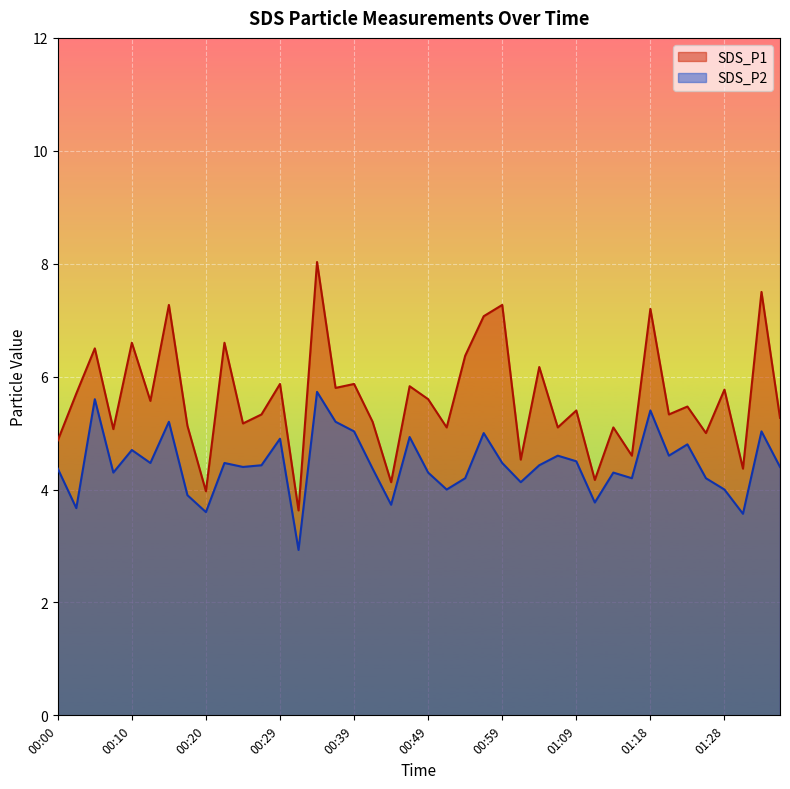

At which label is SDS_P2 closest to 4?

00:51